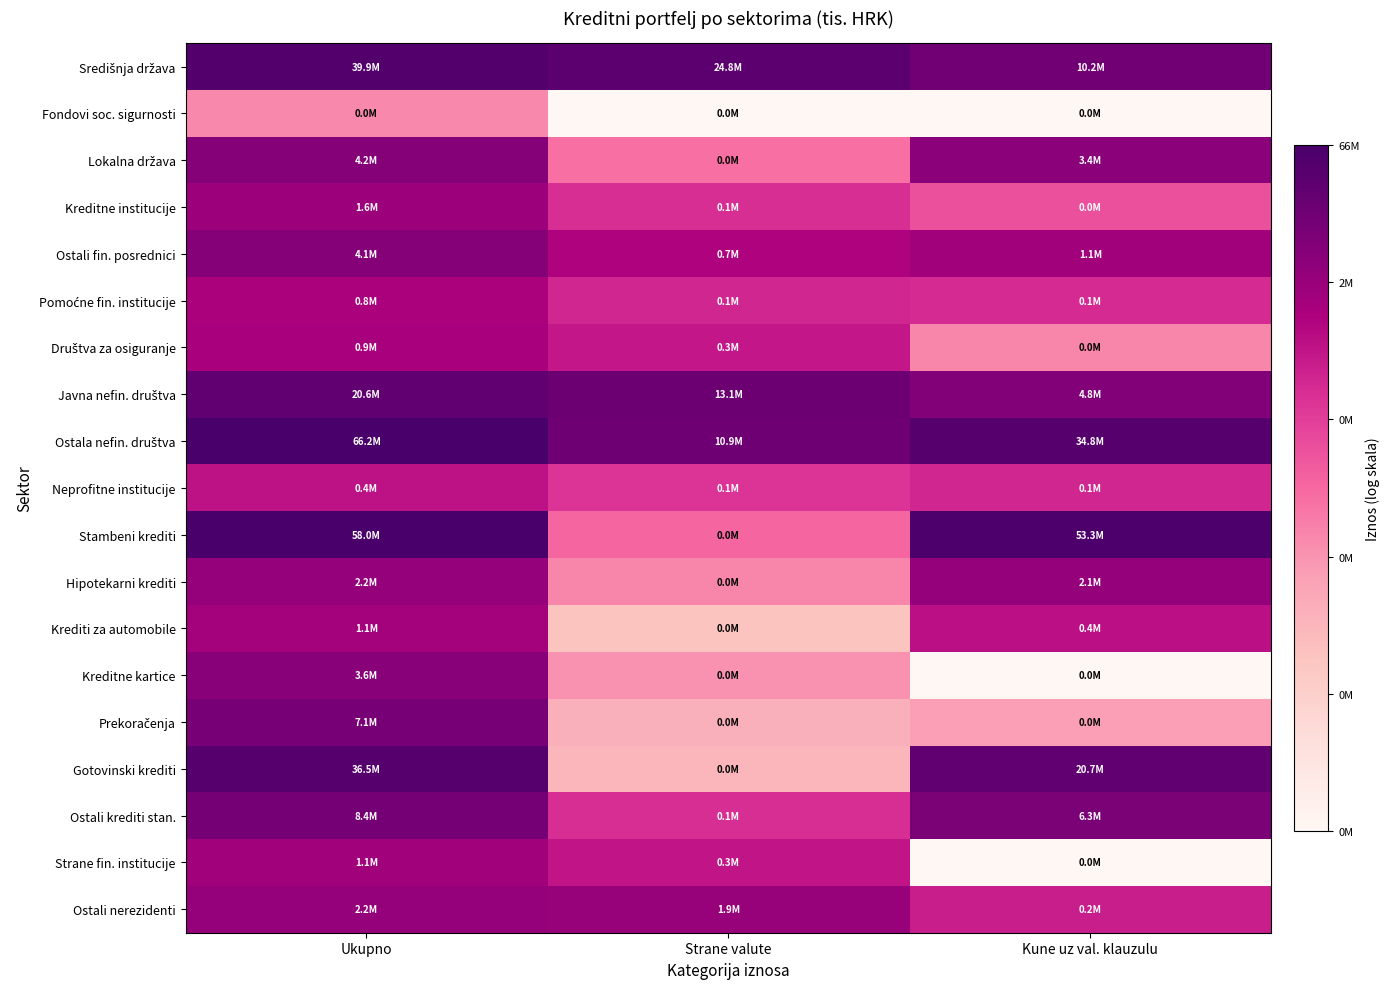

Count the number of data series in this chart.

19